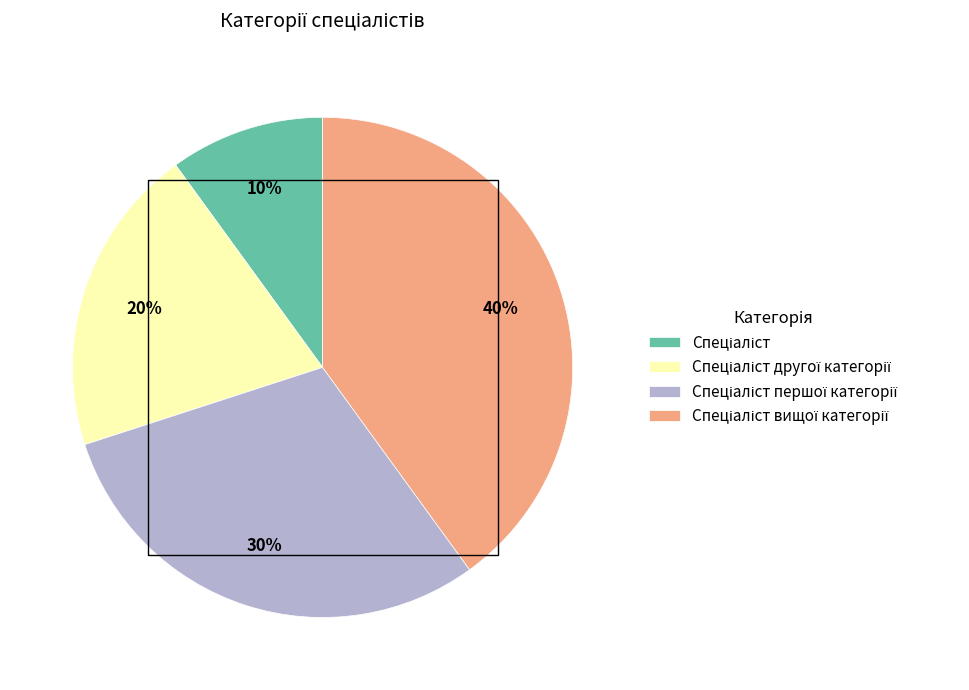

How many slices are in this pie chart?

4